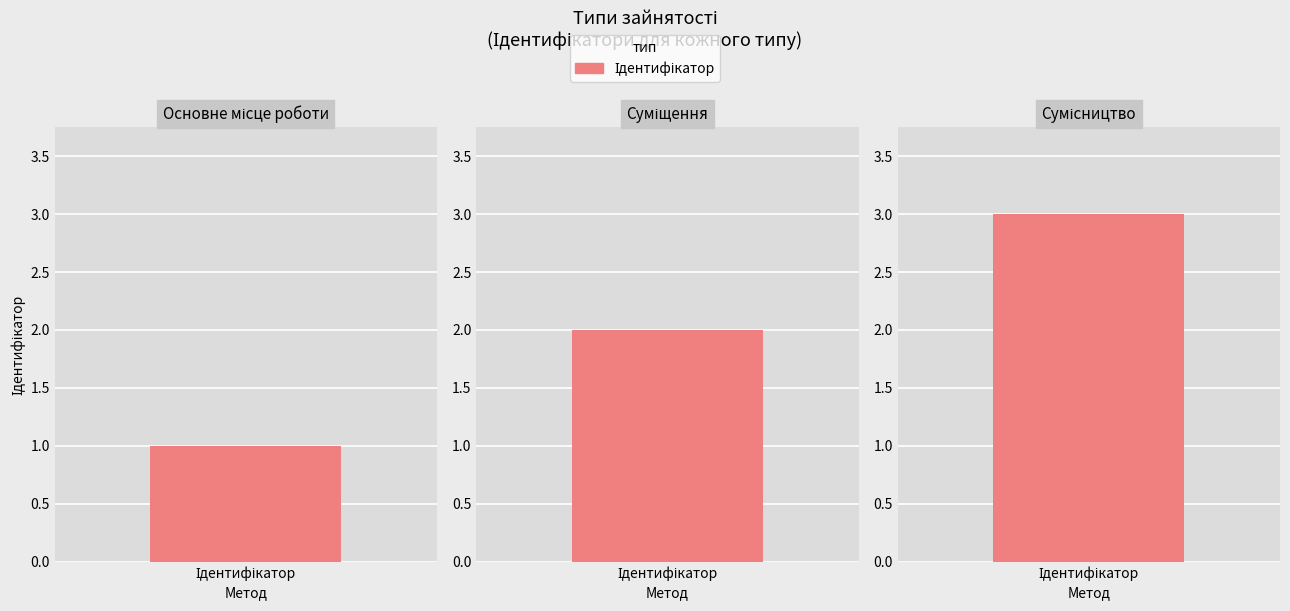

True or false: the data shows 2 at Суміщення.

True